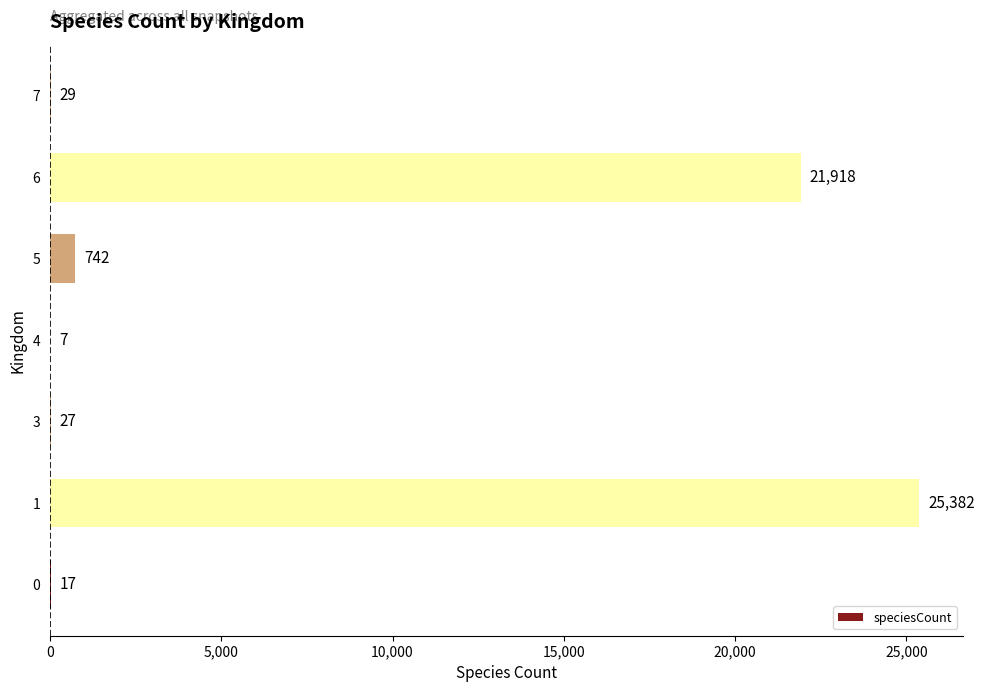

The value at 1 is 39155. True or false?

False